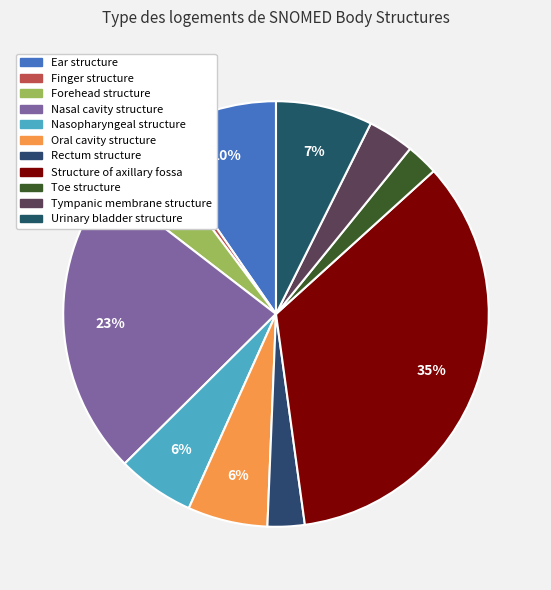

To the nearest percent, what is the difference between the Tympanic membrane structure and Forehead structure slice percentages?

1%